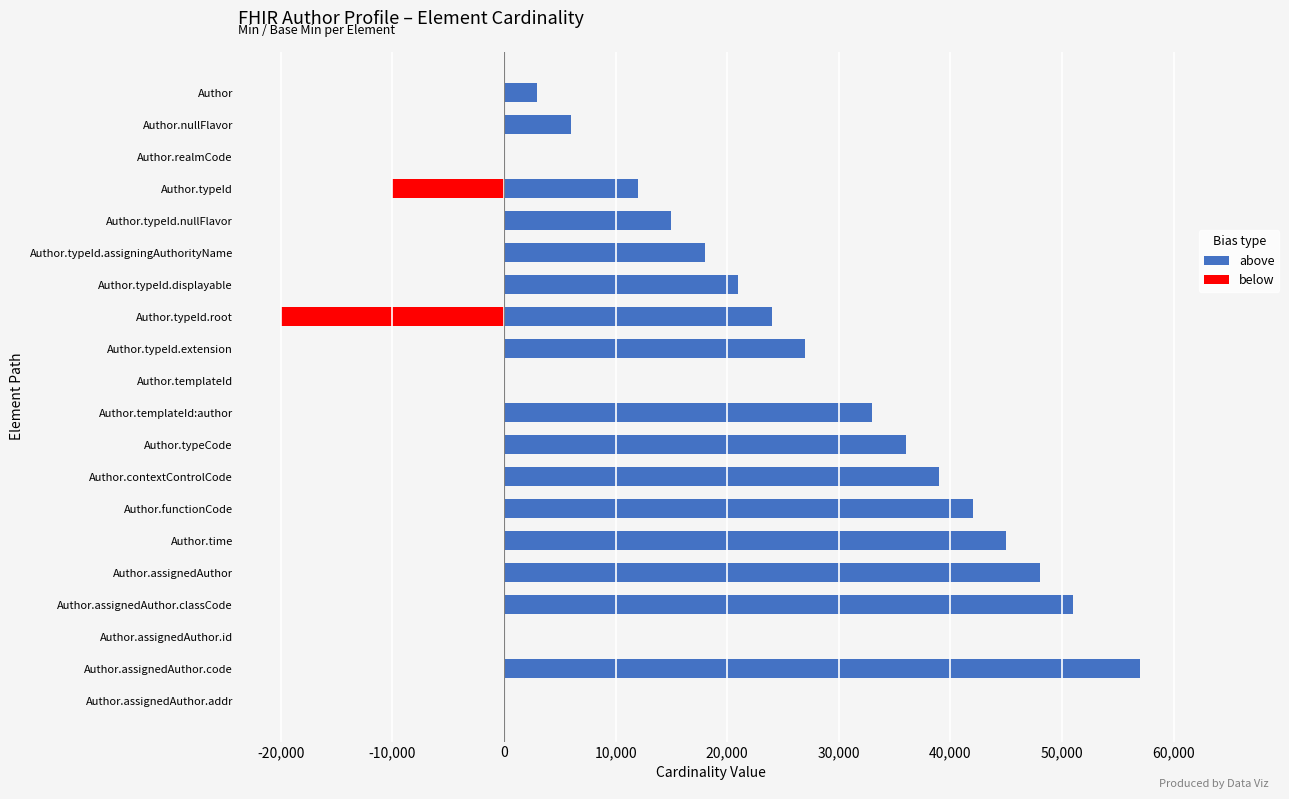

The below series shows 6678 at Author.assignedAuthor.addr. True or false?

False